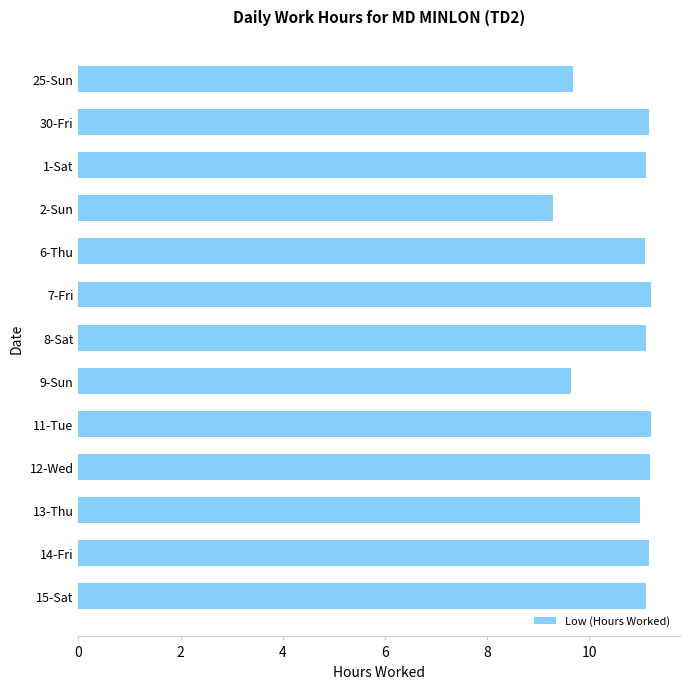

Approximately how many times larger is the value at 30-Fri compared to 8-Sat?

1.0